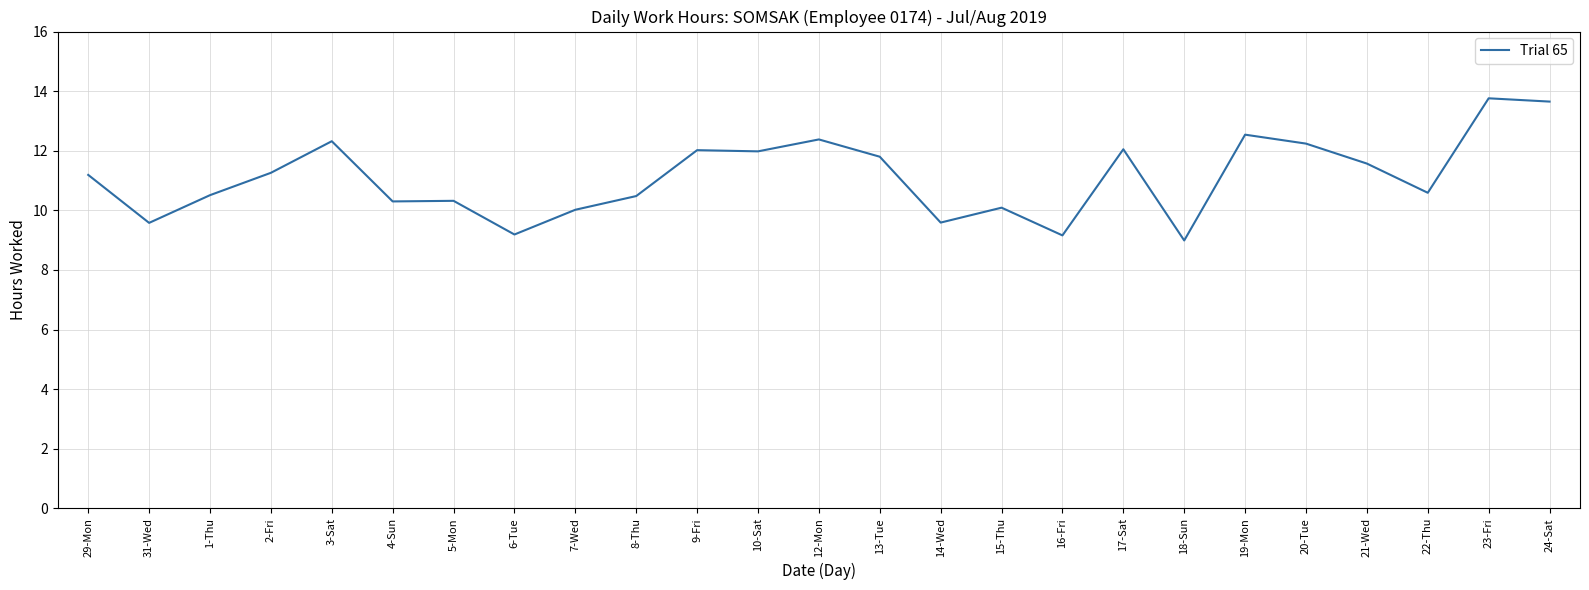

What is the change in value from 29-Mon to 5-Mon?

-0.9